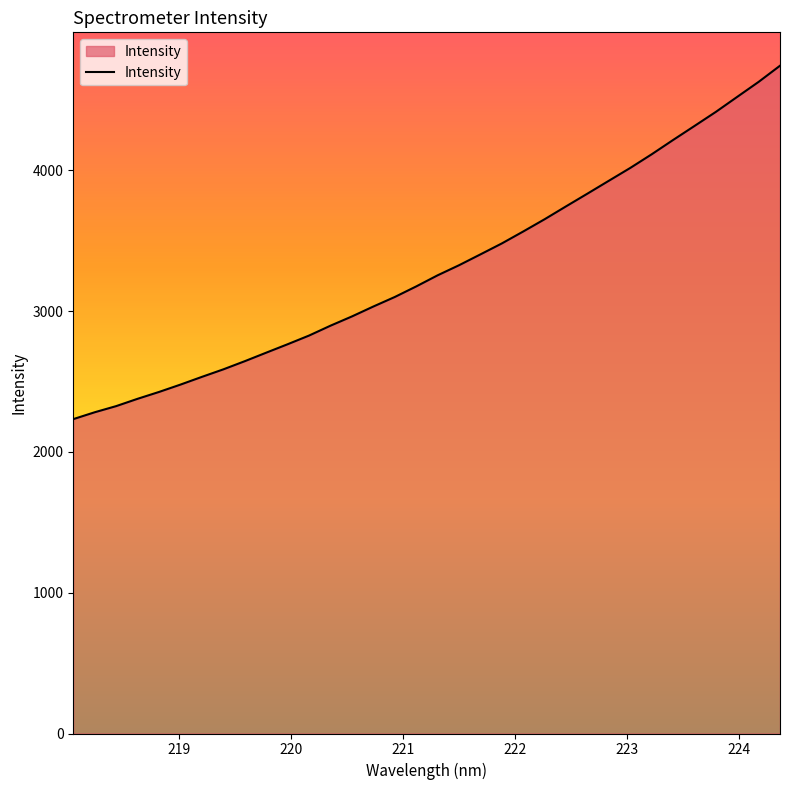

What is the minimum value shown in the chart?

2232.3